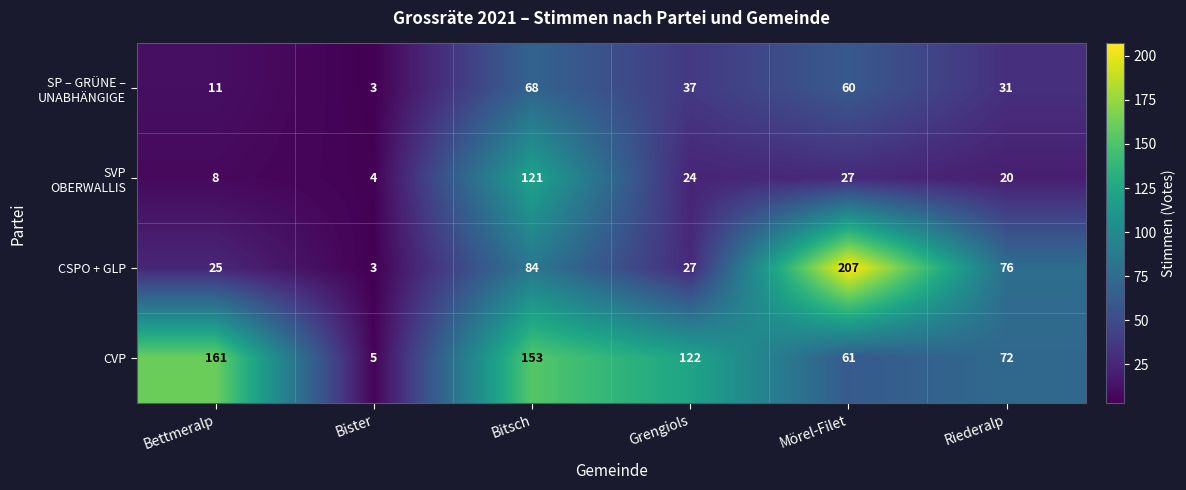

Which series has the largest total across all categories?

CVP